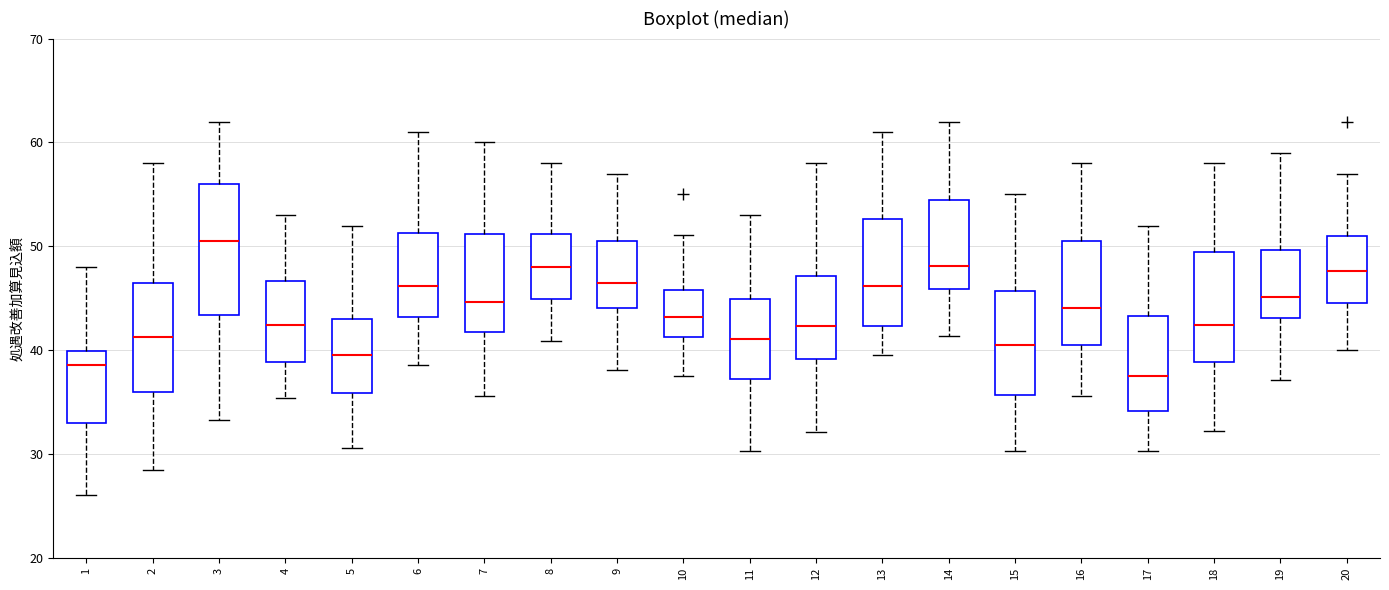

Where is the upper edge of the box at x = 13 on the y-axis? The values are not printed on the chart, so give them approximately, as read against the axis.

53